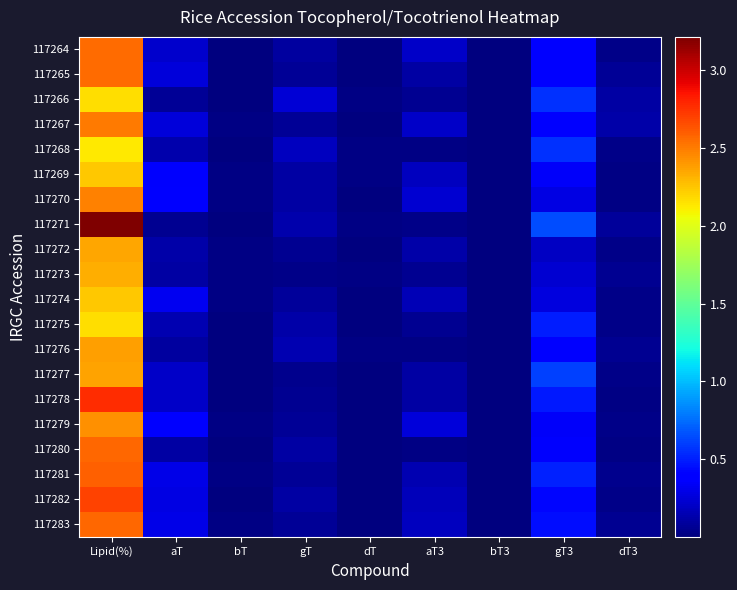

Reading left to right, what are all the values shown in this chart?

117264: Lipid(%)=2.6	aT=0.2	bT=0.0	gT=0.1	dT=0.0	aT3=0.2	bT3=0.0	gT3=0.4	dT3=0.0
117265: Lipid(%)=2.6	aT=0.3	bT=0.0	gT=0.1	dT=0.0	aT3=0.1	bT3=0.0	gT3=0.4	dT3=0.1
117266: Lipid(%)=2.2	aT=0.1	bT=0.0	gT=0.3	dT=0.0	aT3=0.1	bT3=0.0	gT3=0.6	dT3=0.1
117267: Lipid(%)=2.5	aT=0.3	bT=0.0	gT=0.1	dT=0.0	aT3=0.2	bT3=0.0	gT3=0.4	dT3=0.1
117268: Lipid(%)=2.1	aT=0.1	bT=0.0	gT=0.2	dT=0.0	aT3=0.0	bT3=0.0	gT3=0.6	dT3=0.0
117269: Lipid(%)=2.2	aT=0.4	bT=0.0	gT=0.1	dT=0.0	aT3=0.2	bT3=0.0	gT3=0.3	dT3=0.0
117270: Lipid(%)=2.5	aT=0.4	bT=0.0	gT=0.1	dT=0.0	aT3=0.2	bT3=0.0	gT3=0.3	dT3=0.0
117271: Lipid(%)=3.2	aT=0.1	bT=0.0	gT=0.1	dT=0.0	aT3=0.0	bT3=0.0	gT3=0.6	dT3=0.1
117272: Lipid(%)=2.3	aT=0.1	bT=0.0	gT=0.1	dT=0.0	aT3=0.1	bT3=0.0	gT3=0.2	dT3=0.0
117273: Lipid(%)=2.3	aT=0.1	bT=0.0	gT=0.0	dT=0.0	aT3=0.1	bT3=0.0	gT3=0.2	dT3=0.1
117274: Lipid(%)=2.2	aT=0.3	bT=0.0	gT=0.1	dT=0.0	aT3=0.2	bT3=0.0	gT3=0.3	dT3=0.0
117275: Lipid(%)=2.2	aT=0.1	bT=0.0	gT=0.1	dT=0.0	aT3=0.1	bT3=0.0	gT3=0.5	dT3=0.0
117276: Lipid(%)=2.4	aT=0.1	bT=0.0	gT=0.1	dT=0.0	aT3=0.0	bT3=0.0	gT3=0.4	dT3=0.1
117277: Lipid(%)=2.4	aT=0.2	bT=0.0	gT=0.0	dT=0.0	aT3=0.1	bT3=0.0	gT3=0.6	dT3=0.0
117278: Lipid(%)=2.8	aT=0.2	bT=0.0	gT=0.1	dT=0.0	aT3=0.1	bT3=0.0	gT3=0.5	dT3=0.0
117279: Lipid(%)=2.4	aT=0.4	bT=0.0	gT=0.1	dT=0.0	aT3=0.3	bT3=0.0	gT3=0.4	dT3=0.0
117280: Lipid(%)=2.6	aT=0.1	bT=0.0	gT=0.1	dT=0.0	aT3=0.0	bT3=0.0	gT3=0.4	dT3=0.0
117281: Lipid(%)=2.6	aT=0.3	bT=0.0	gT=0.1	dT=0.0	aT3=0.2	bT3=0.0	gT3=0.5	dT3=0.0
117282: Lipid(%)=2.7	aT=0.3	bT=0.0	gT=0.1	dT=0.0	aT3=0.2	bT3=0.0	gT3=0.4	dT3=0.0
117283: Lipid(%)=2.6	aT=0.3	bT=0.0	gT=0.1	dT=0.0	aT3=0.2	bT3=0.0	gT3=0.4	dT3=0.1